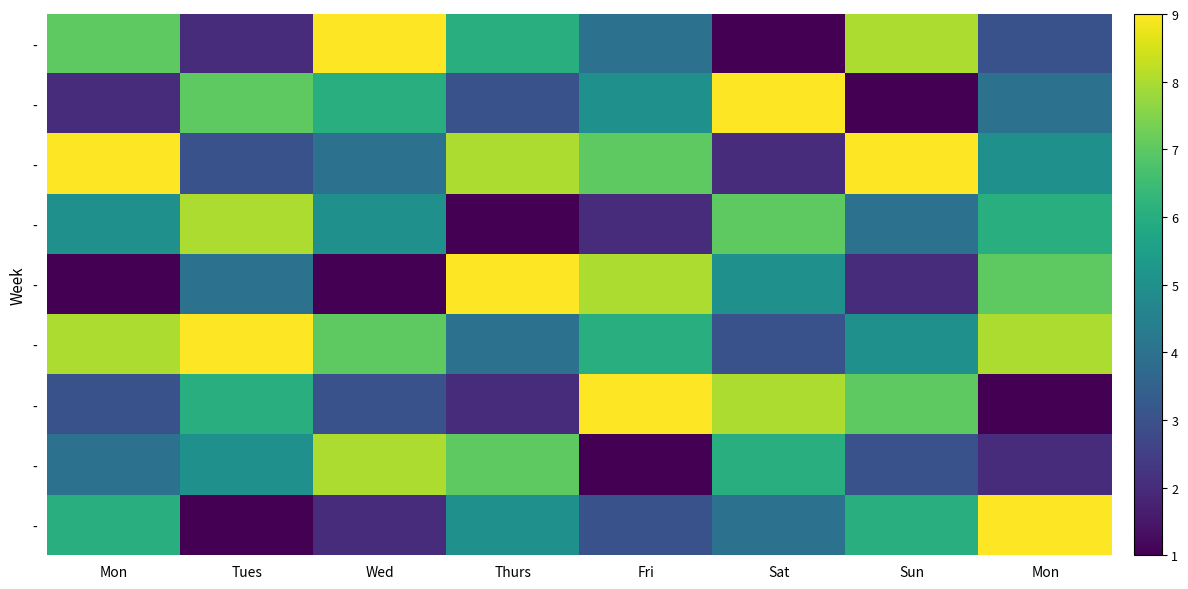

What is the total value across all series at Tues?

45